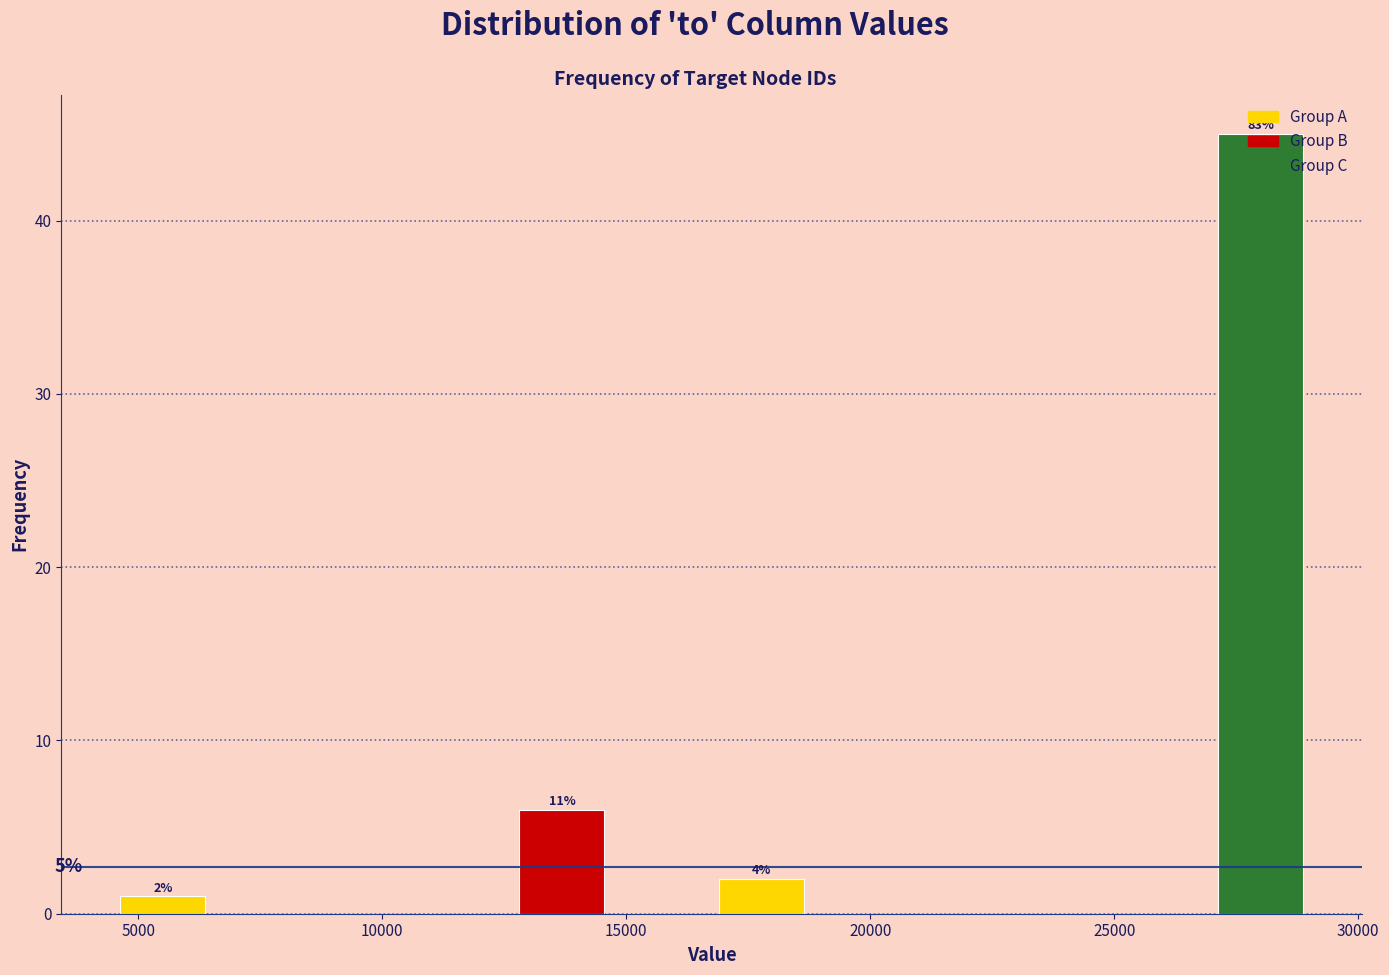

Which range on the x-axis has the tallest bar?

27000 to 29000